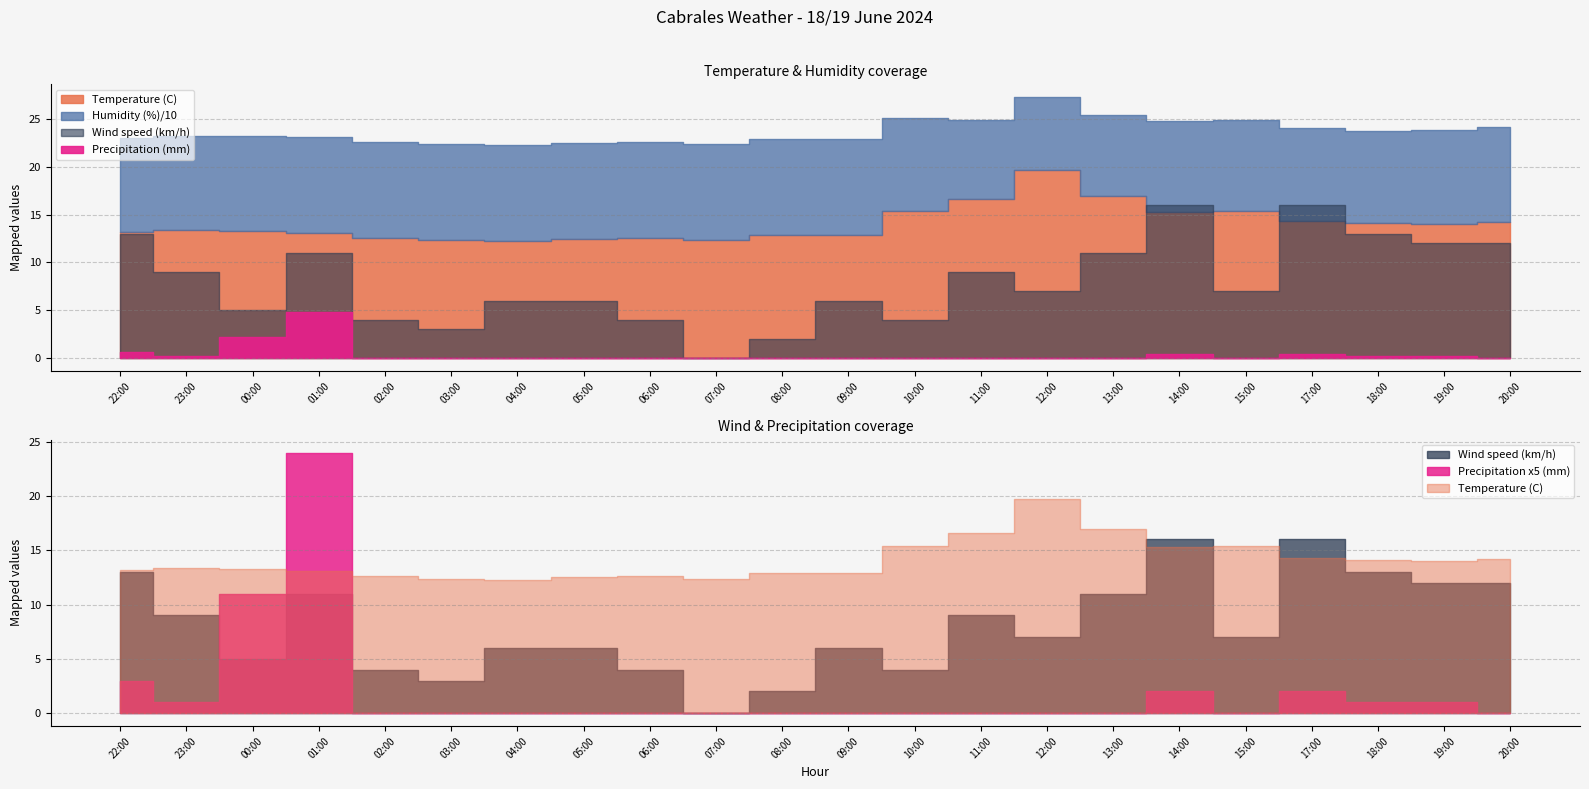

True or false: Precipitation (mm) has more than 1 interior local peaks.

True